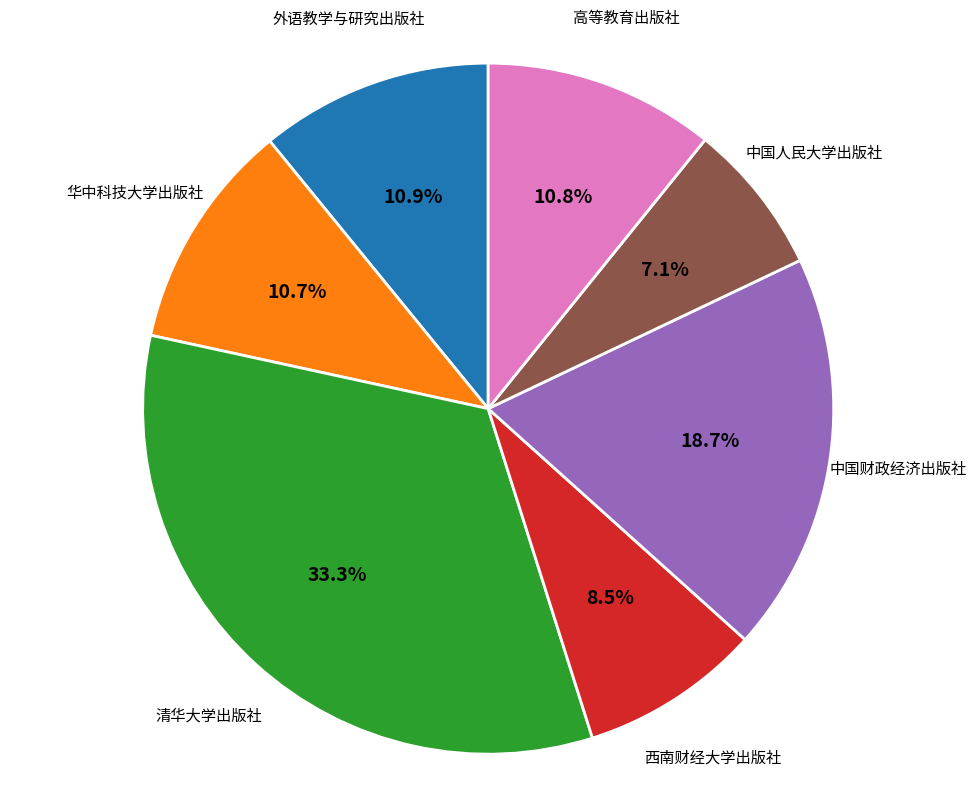

Is it true that 华中科技大学出版社 is 18% of the pie?

False